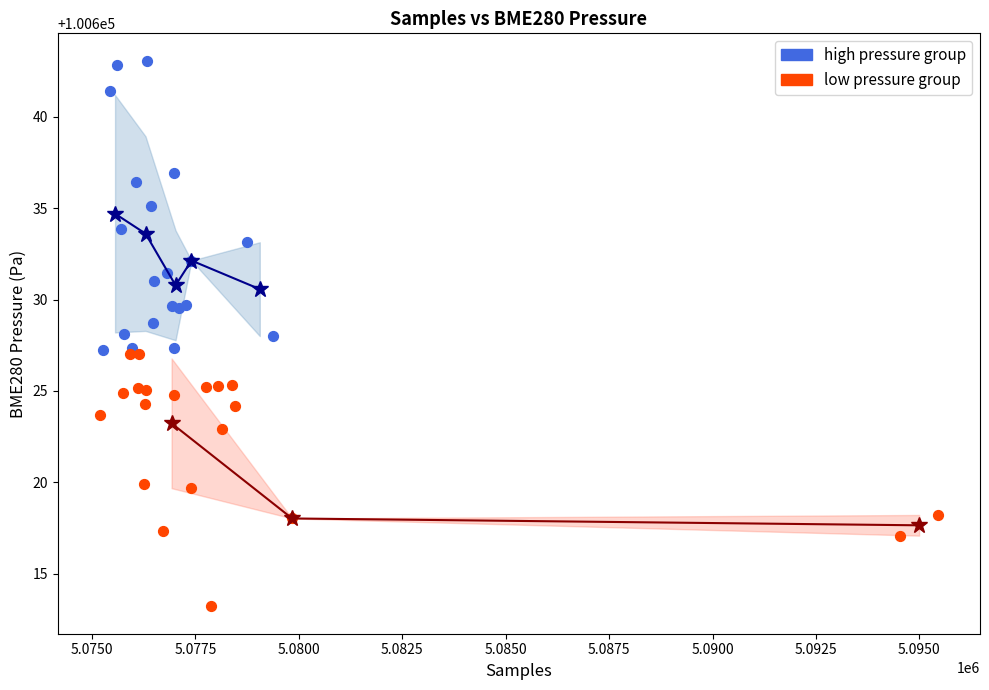

What are all the series names shown in the legend?

high pressure group, low pressure group